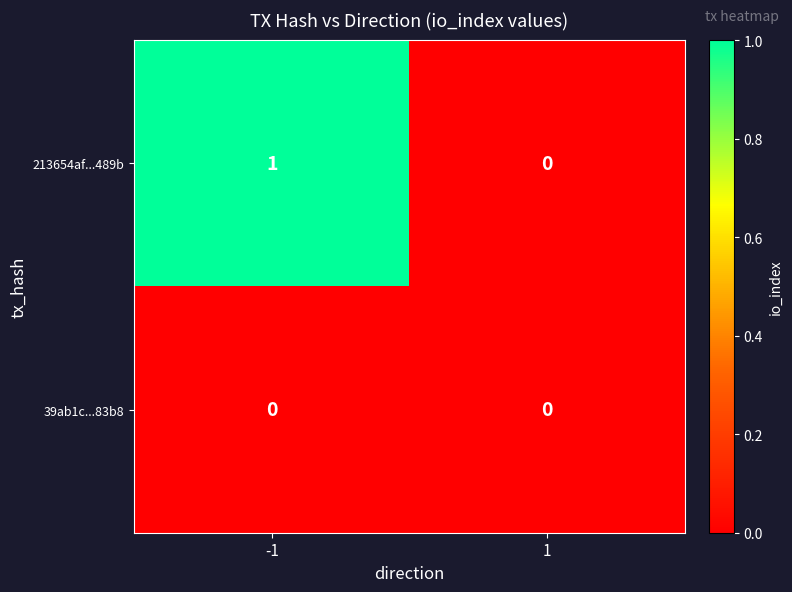

Reading left to right, extract all data points from this chart.

213654af...489b: 1	0
39ab1c...83b8: 0	0